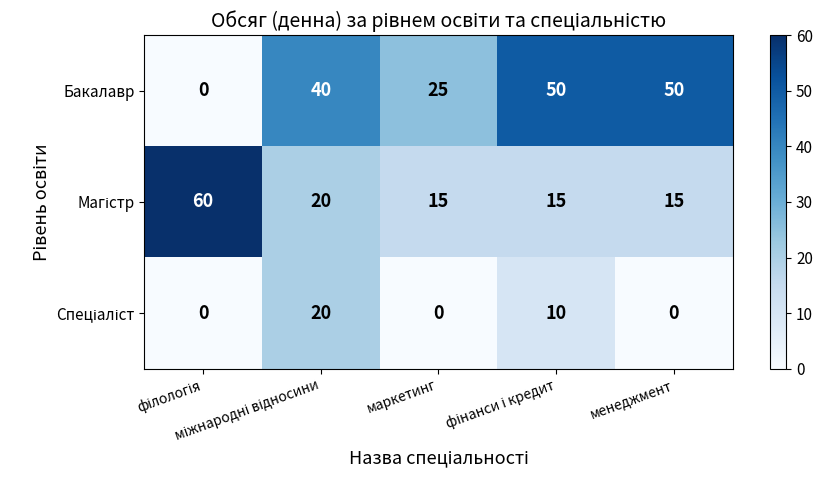

How many Бакалавр values are between 25 and 50?

4